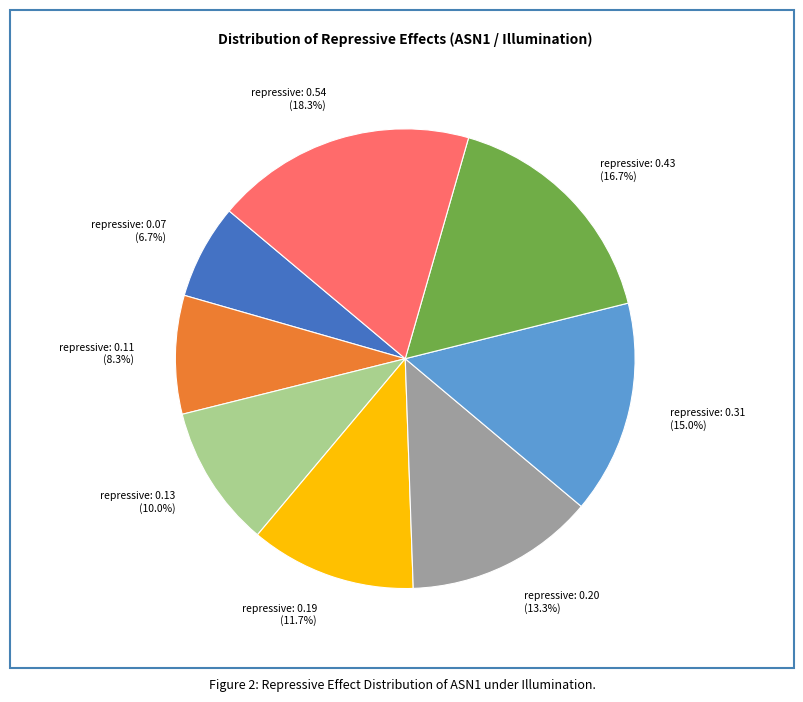

Is repressive: 0.43 the majority of the pie?

No